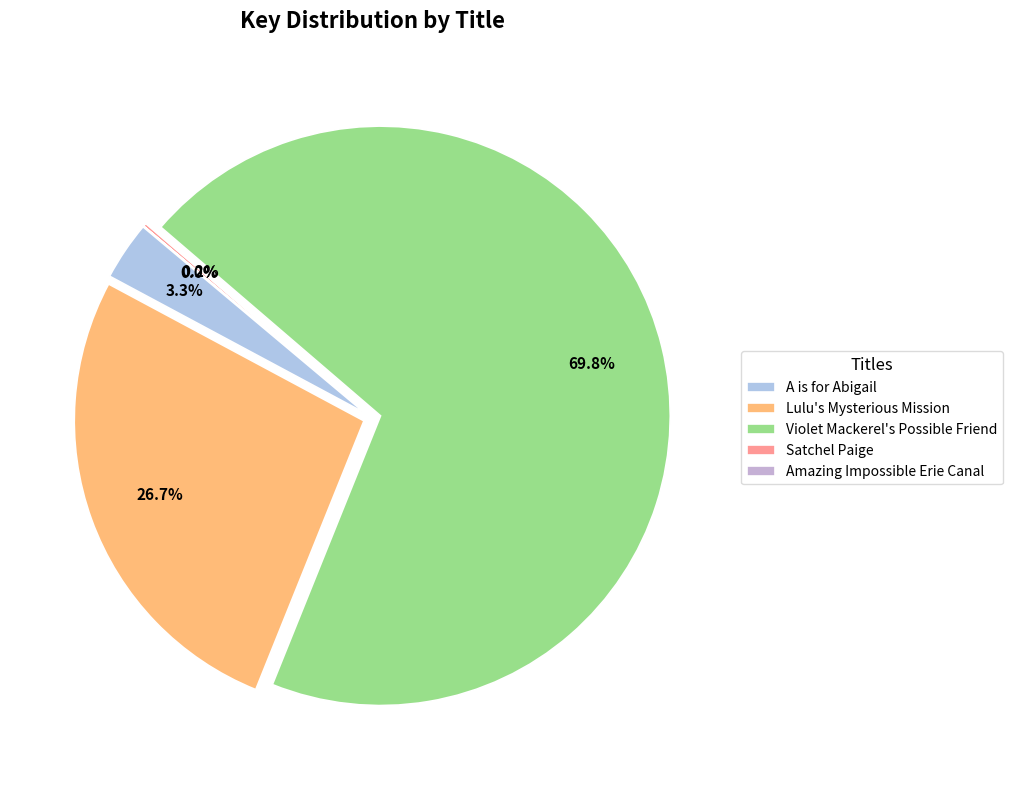

Between Satchel Paige and Violet Mackerel's Possible Friend, which is larger?

Violet Mackerel's Possible Friend